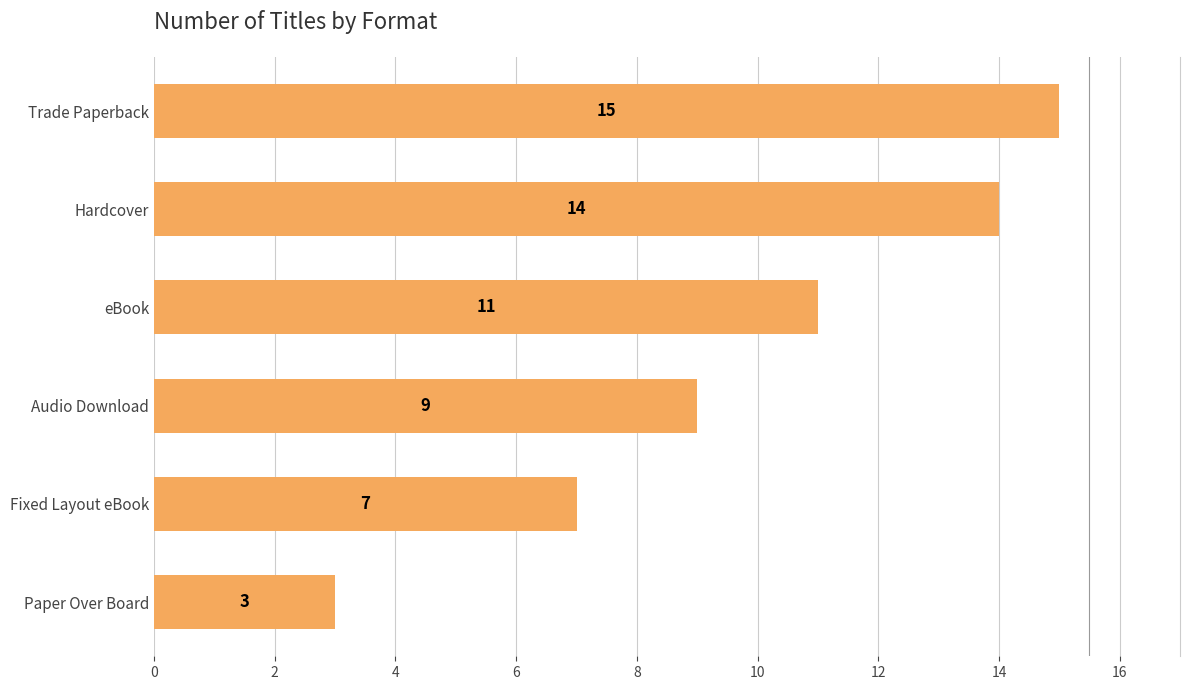

What is the difference between the second highest and second lowest values?

7